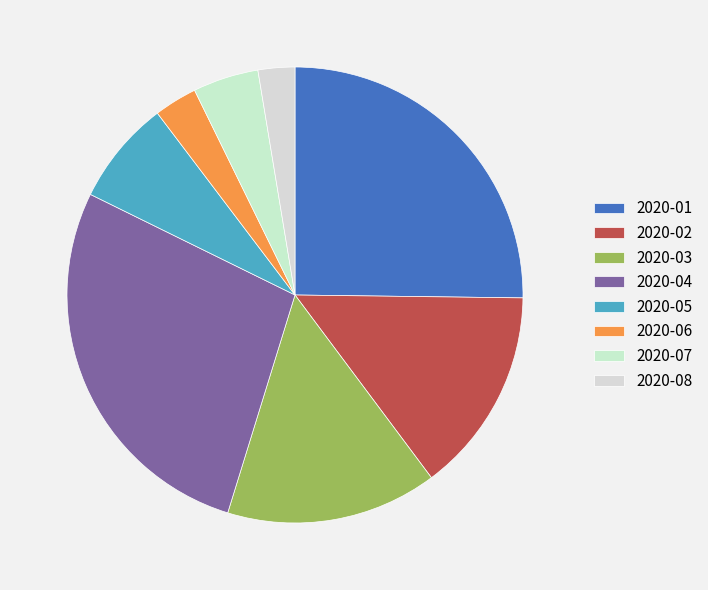

Do 2020-07 and 2020-02 together represent more than half of the pie?

No